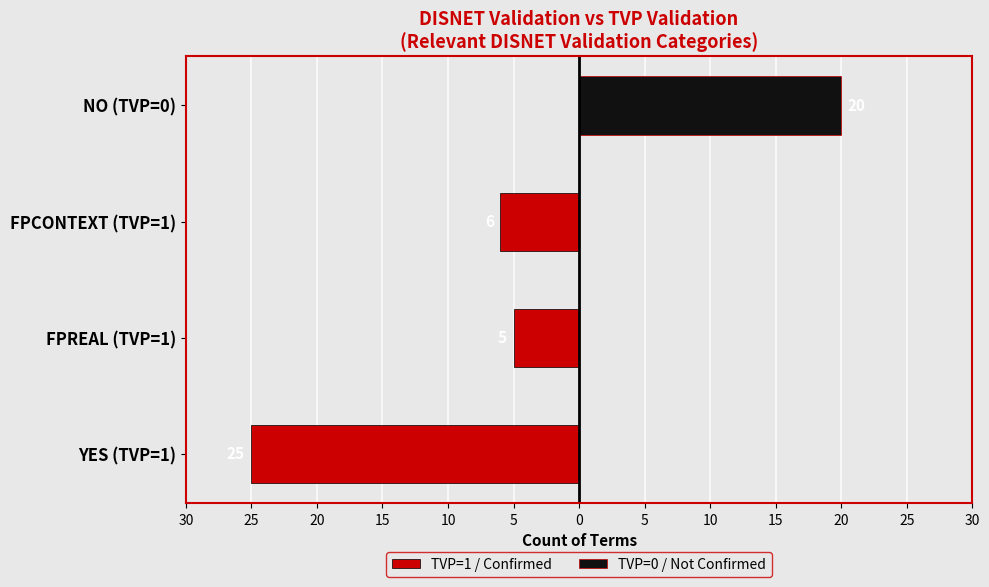

Which series changed the most between YES (TVP=1) and FPCONTEXT (TVP=1)?

TVP=1 / Confirmed